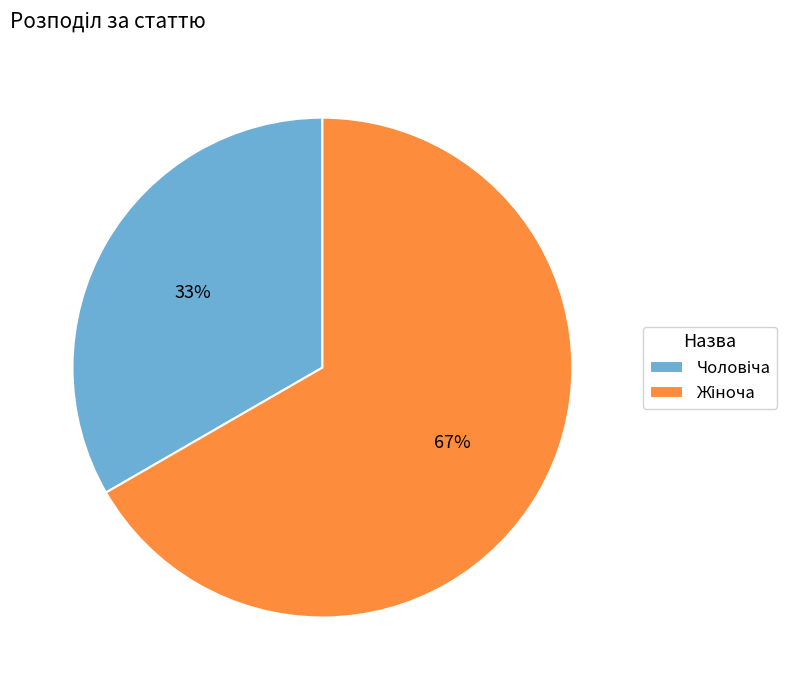

To the nearest percent, what is the average slice percentage?

50%